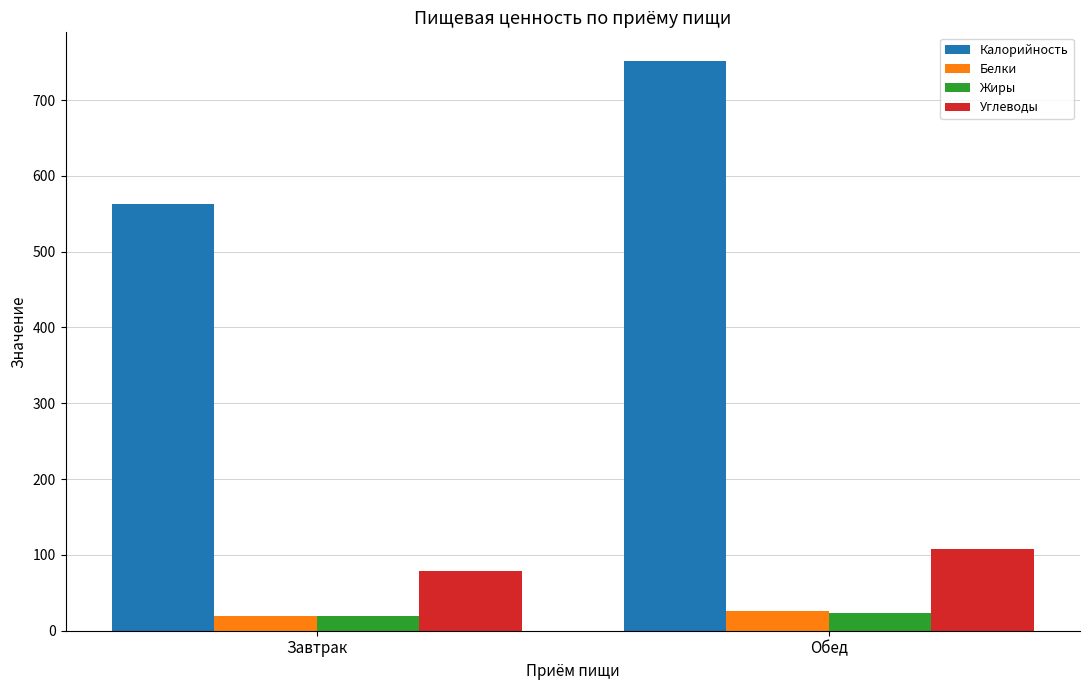

What is the label of the 2nd bar from the left?

Обед